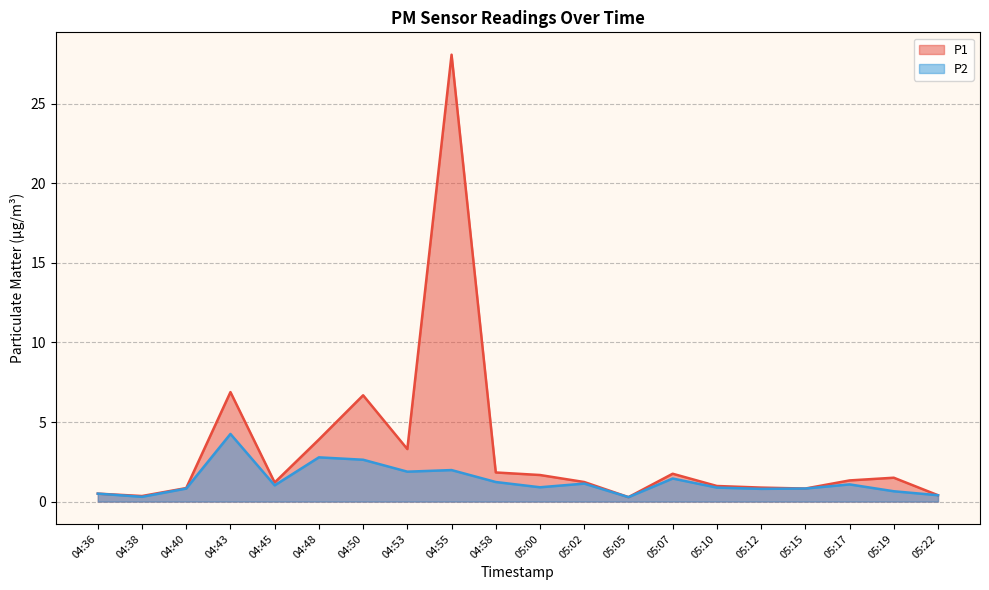

Reading left to right, extract all data points from this chart.

P1: 04:36=0.5	04:38=0.3	04:40=0.8	04:43=6.9	04:45=1.2	04:48=3.9	04:50=6.7	04:53=3.3	04:55=28.1	04:58=1.8	05:00=1.7	05:02=1.2	05:05=0.3	05:07=1.8	05:10=1.0	05:12=0.9	05:15=0.8	05:17=1.3	05:19=1.5	05:22=0.4
P2: 04:36=0.5	04:38=0.3	04:40=0.8	04:43=4.2	04:45=1.0	04:48=2.8	04:50=2.6	04:53=1.9	04:55=2.0	04:58=1.2	05:00=0.9	05:02=1.1	05:05=0.3	05:07=1.4	05:10=0.9	05:12=0.8	05:15=0.8	05:17=1.1	05:19=0.7	05:22=0.4